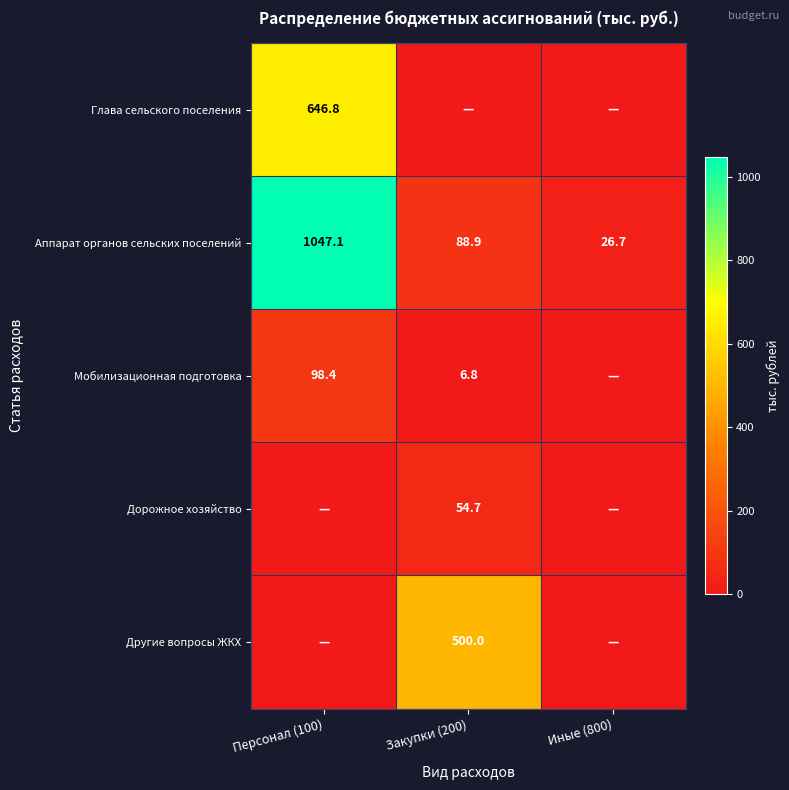

At which label is Аппарат органов сельских поселений closest to 536?

Закупки (200)